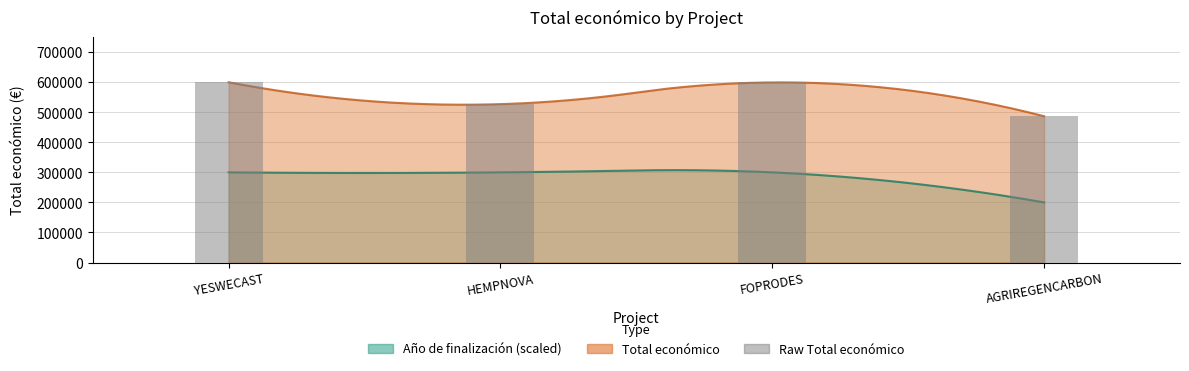

What is the change in value from YESWECAST to FOPRODES?

-581